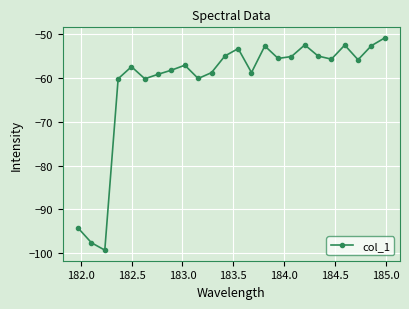

True or false: the data has more than 1 interior local peaks.

True